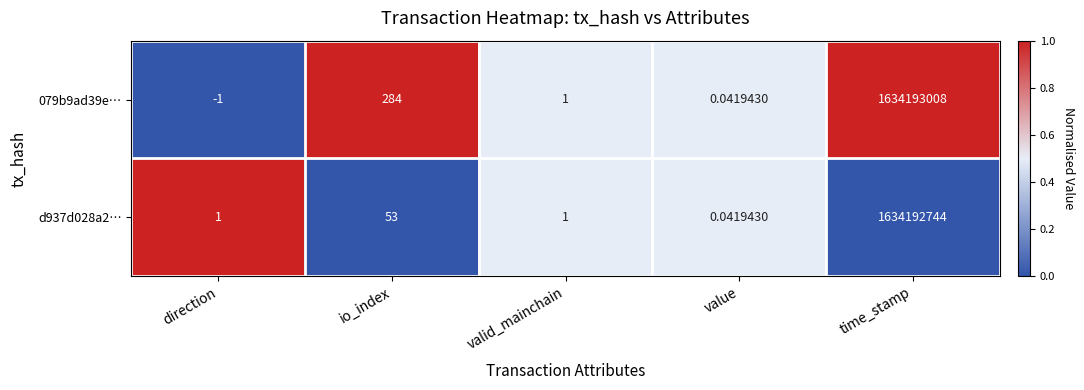

Rank the series by their maximum value, from lowest to highest.

d937d028a2…, 079b9ad39e…